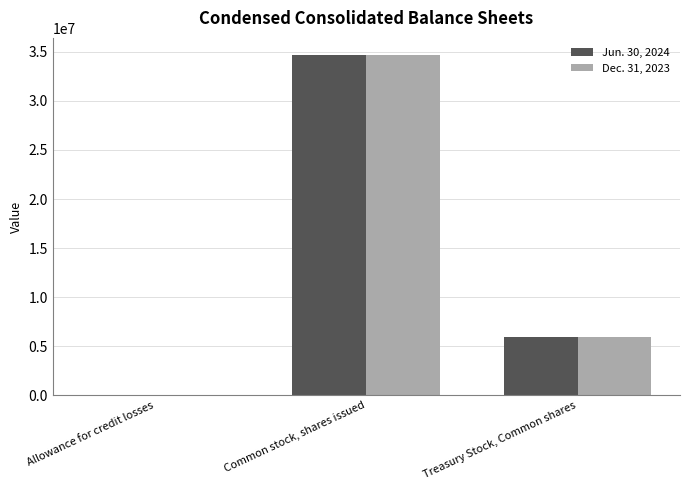

Where is Dec. 31, 2023 nearest to the value 17341947?

Treasury Stock, Common shares